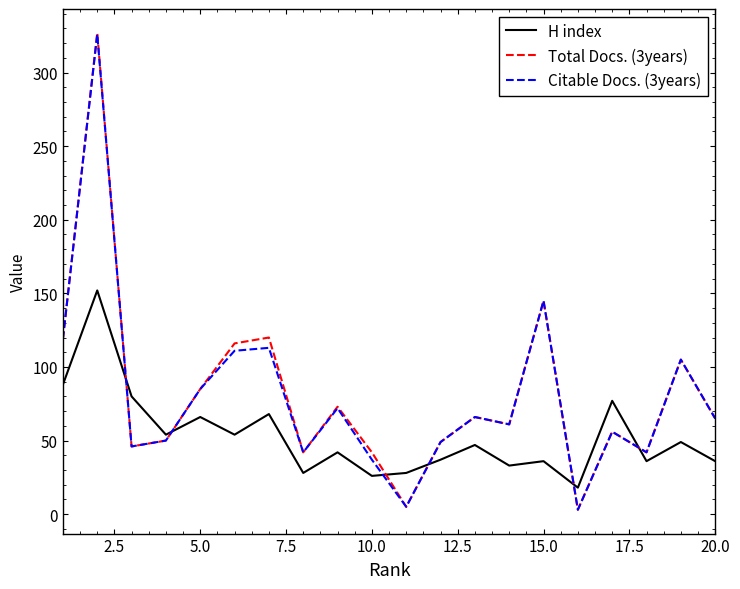

True or false: H index and Total Docs. (3years) intersect in this chart.

True